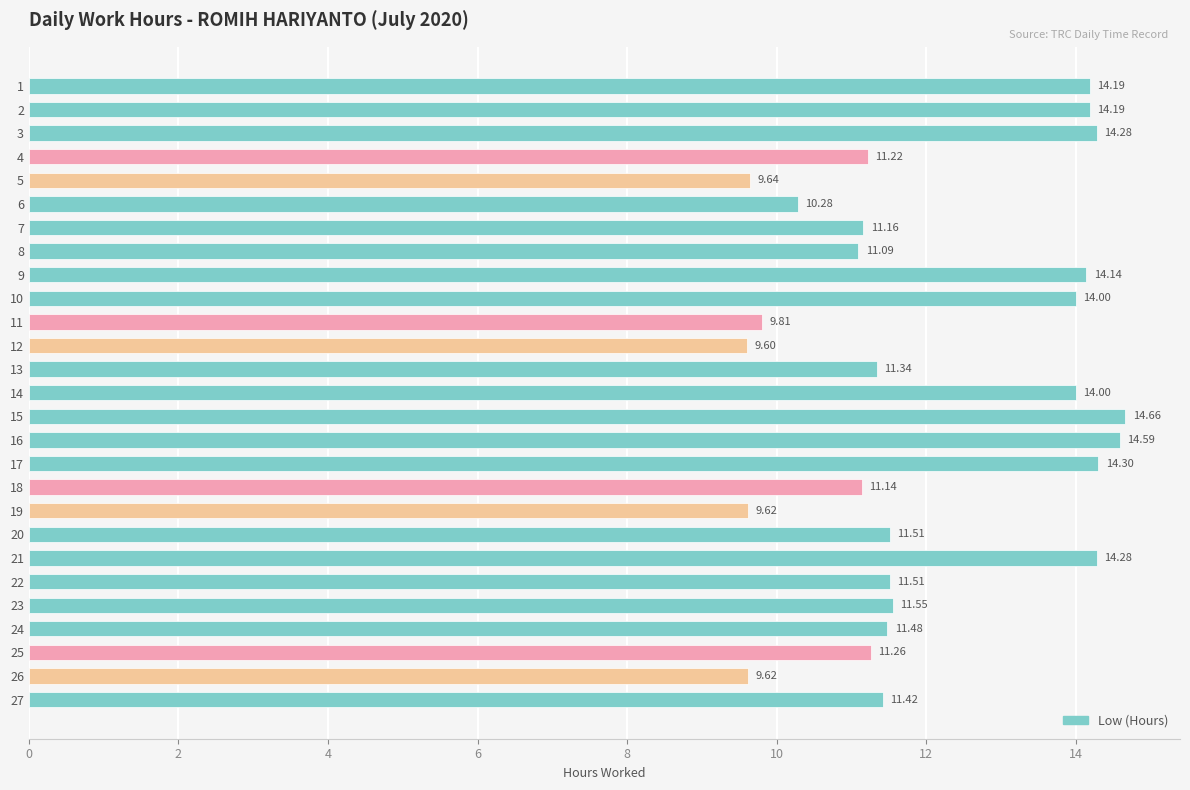

What is the ratio of the value at 26 to the value at 11?

1.0